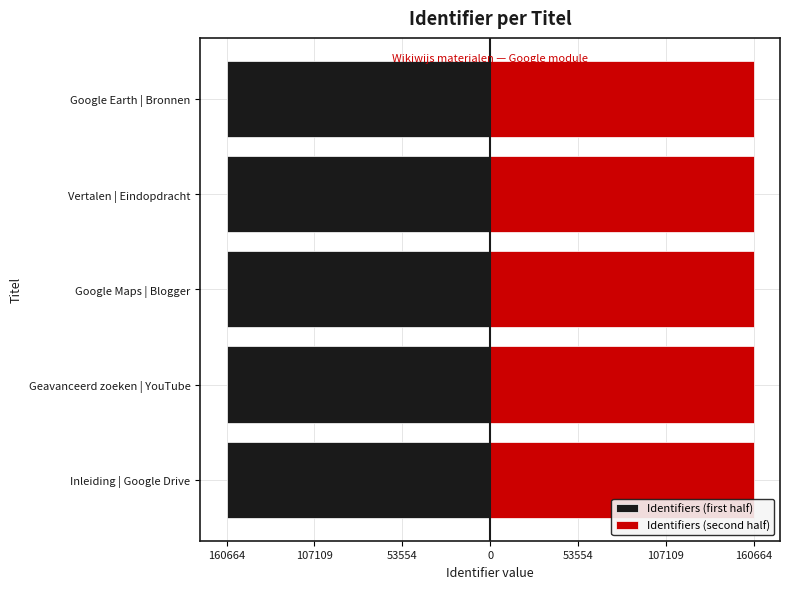

Which series has the largest range (max minus min)?

Identifiers (first half)